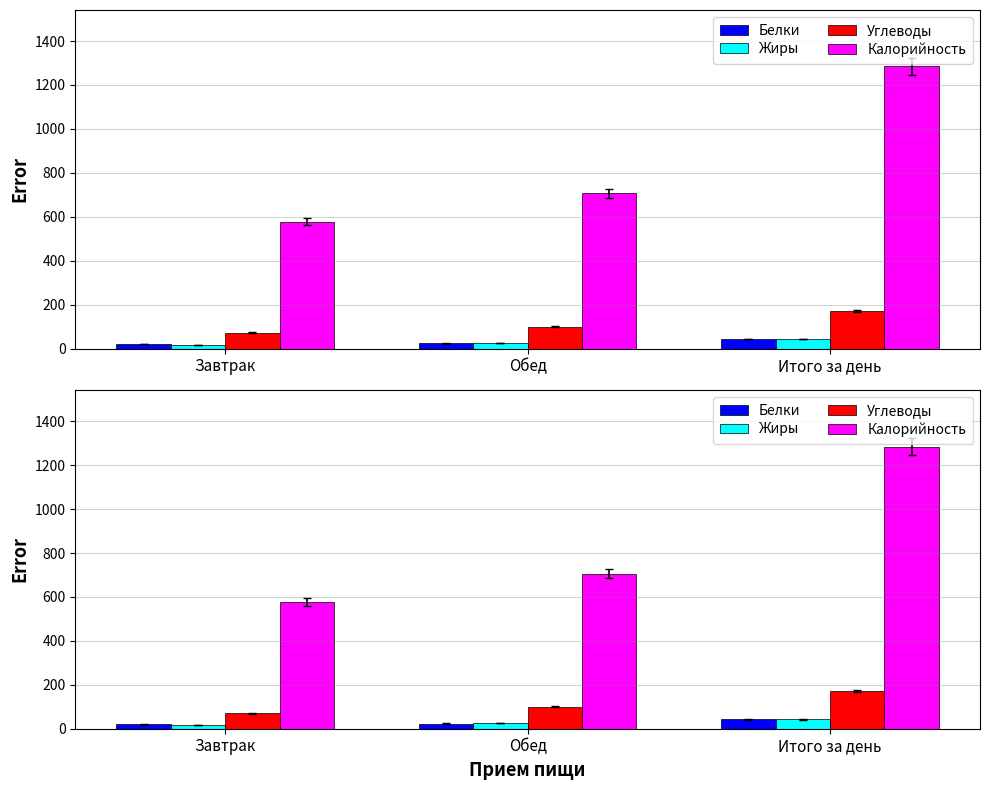

Between Обед and Итого за день, which series saw the biggest shift?

Калорийность